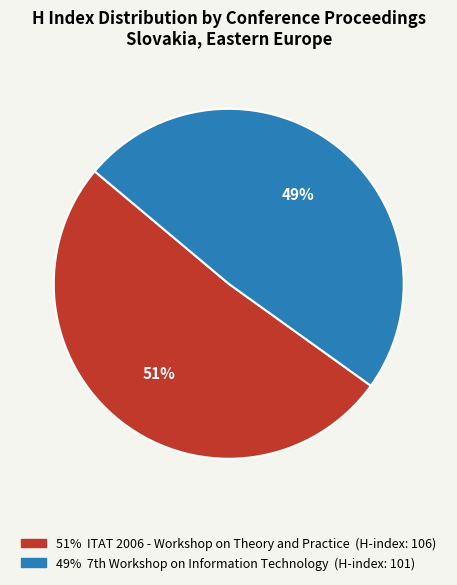

Does any single category account for the majority?

Yes